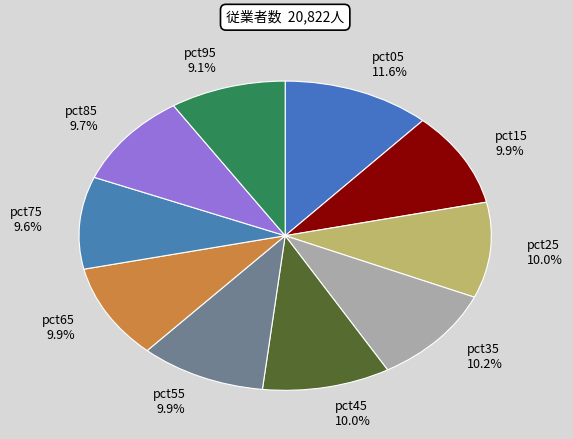

To the nearest percent, what percentage of the pie is pct75?

10%